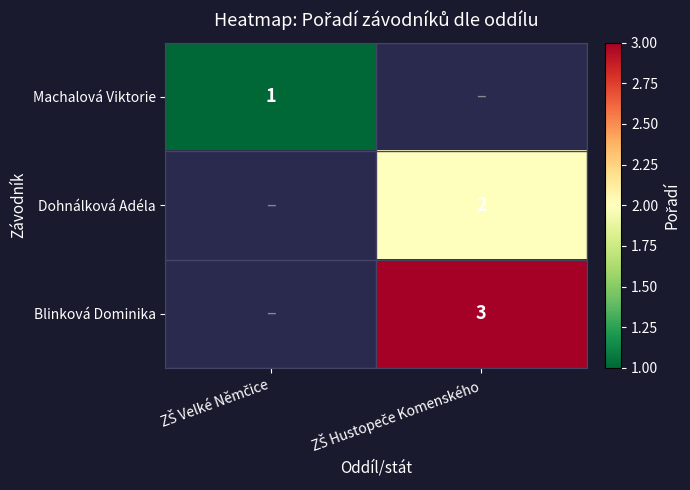

What is the sum of the Blinková Dominika values at ZŠ Hustopeče Komenského and ZŠ Velké Němčice?

3